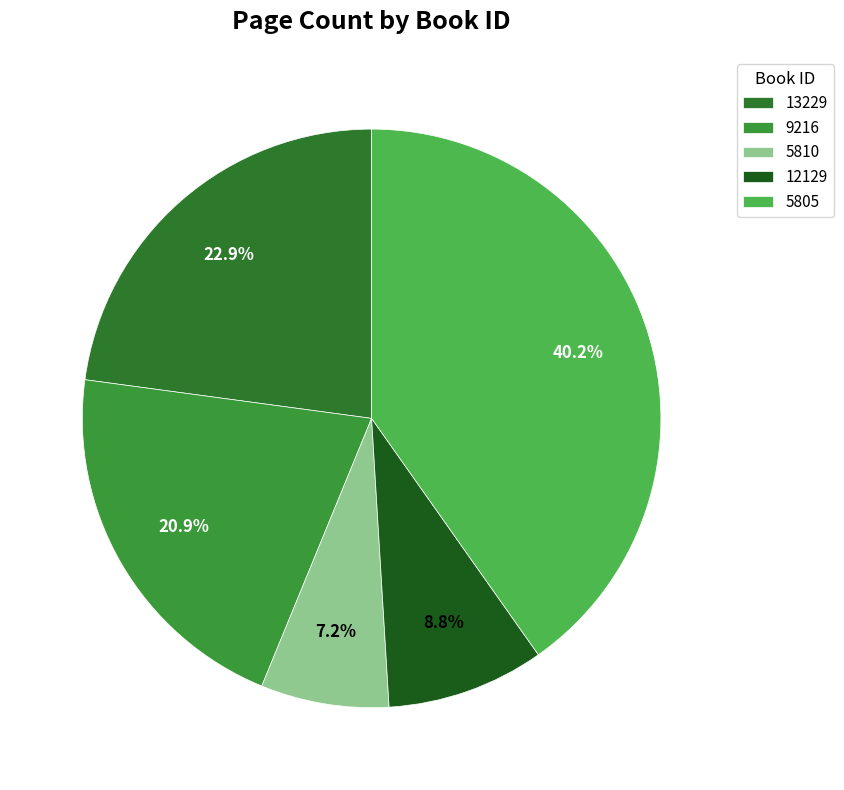

Which has a higher value, 13229 or 9216?

13229